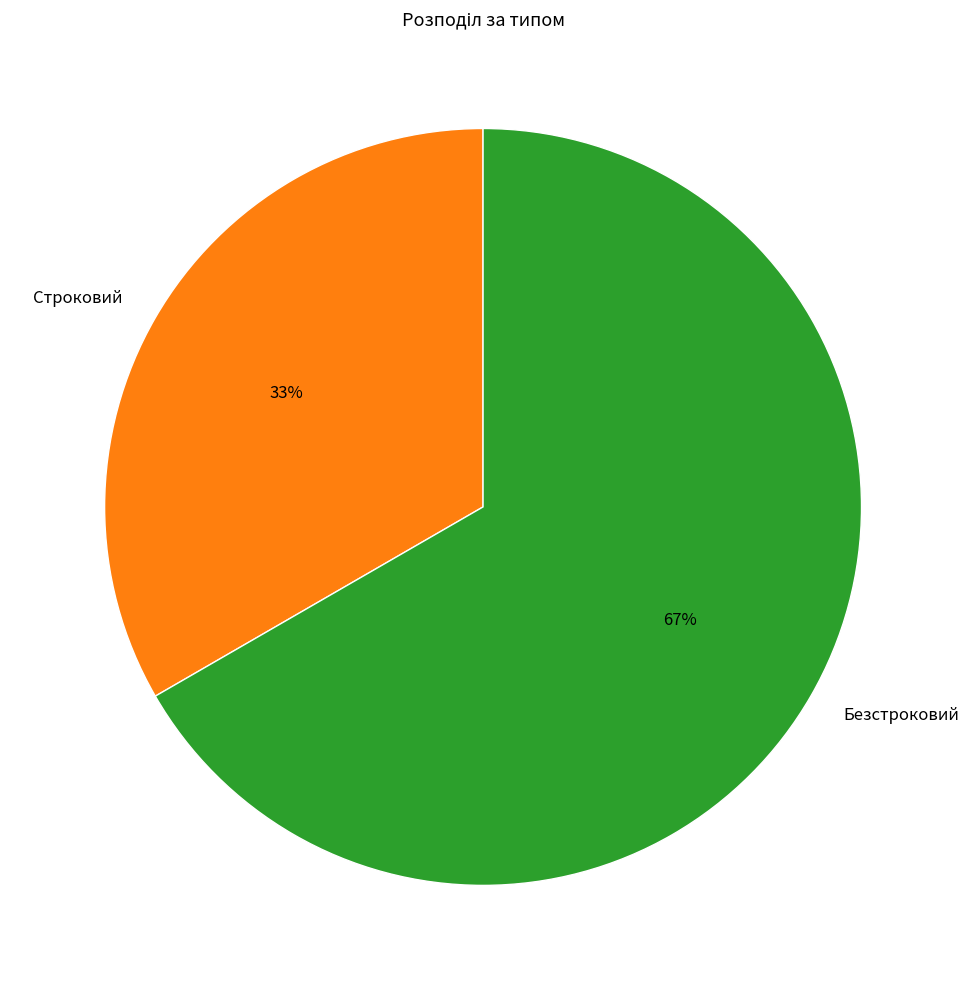

To the nearest percent, what is the combined percentage of Безстроковий and Строковий?

100%